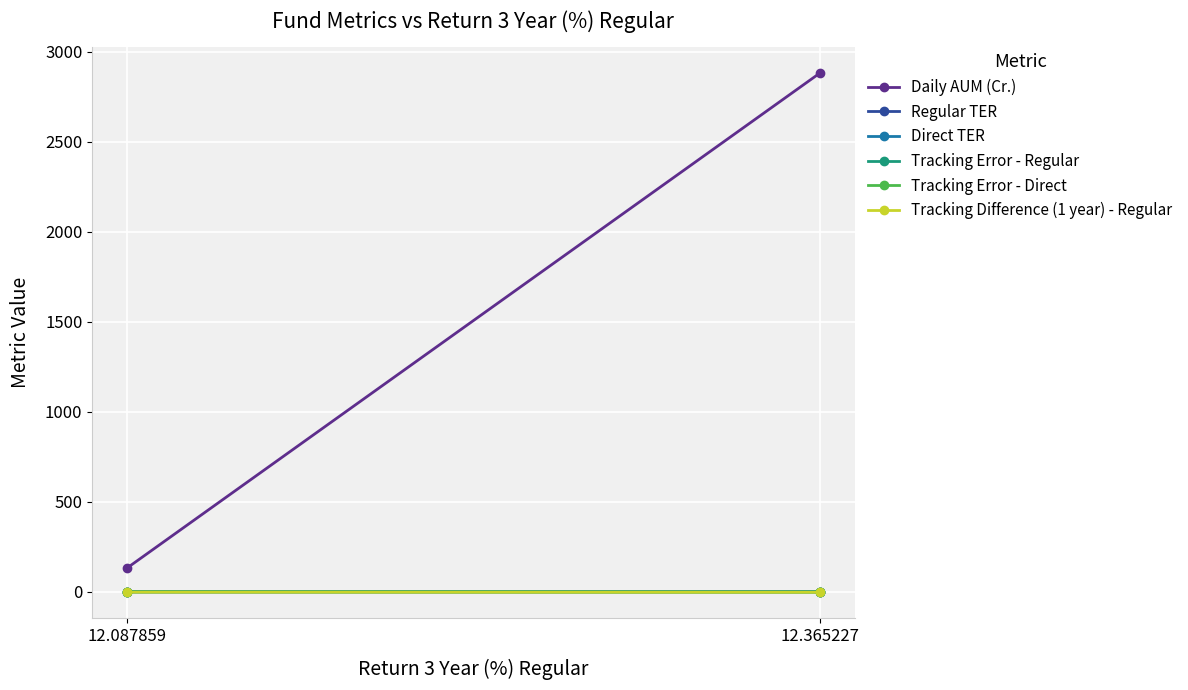

Reading right to left, extract all data points from this chart.

Daily AUM (Cr.): 12.365227=2880.8	12.087859=131.9
Regular TER: 12.365227=1.1	12.087859=1.0
Direct TER: 12.365227=0.6	12.087859=0.5
Tracking Error - Regular: 12.365227=0.1	12.087859=1.0
Tracking Error - Direct: 12.365227=0.1	12.087859=1.0
Tracking Difference (1 year) - Regular: 12.365227=-1.6	12.087859=-1.0